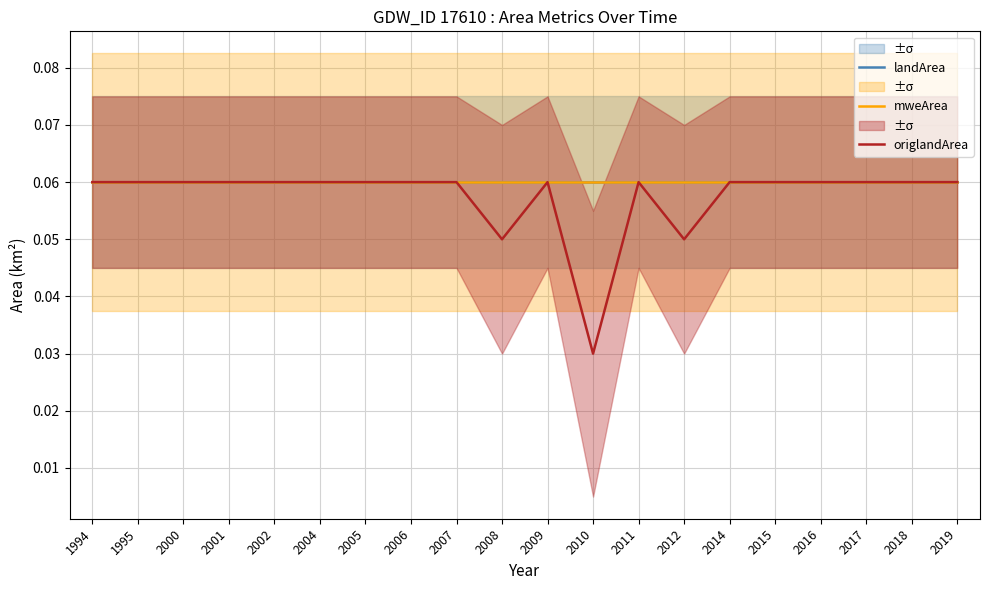

At which category is the sum across all series the highest?

1994